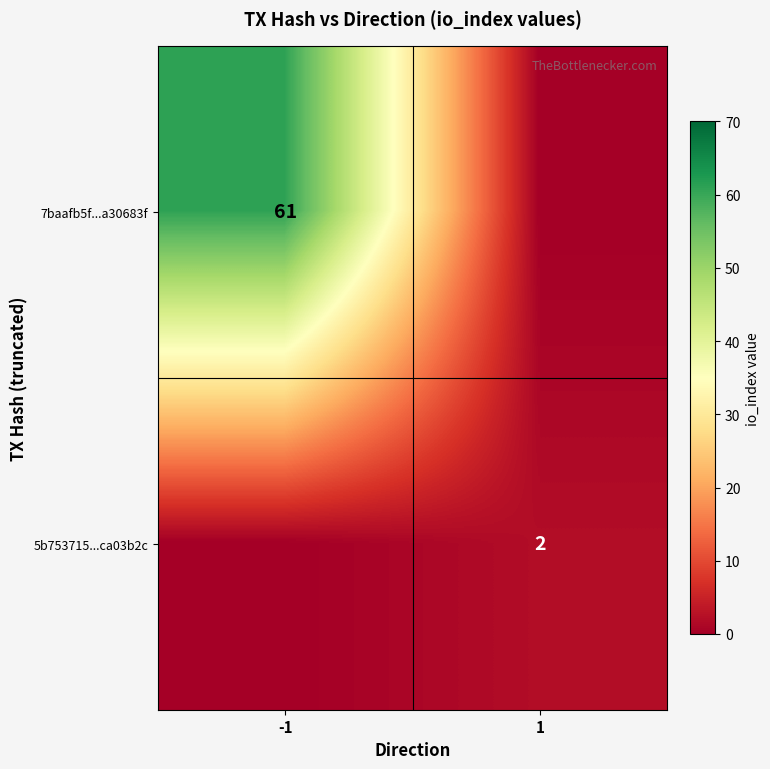

At which category is the sum across all series the highest?

-1